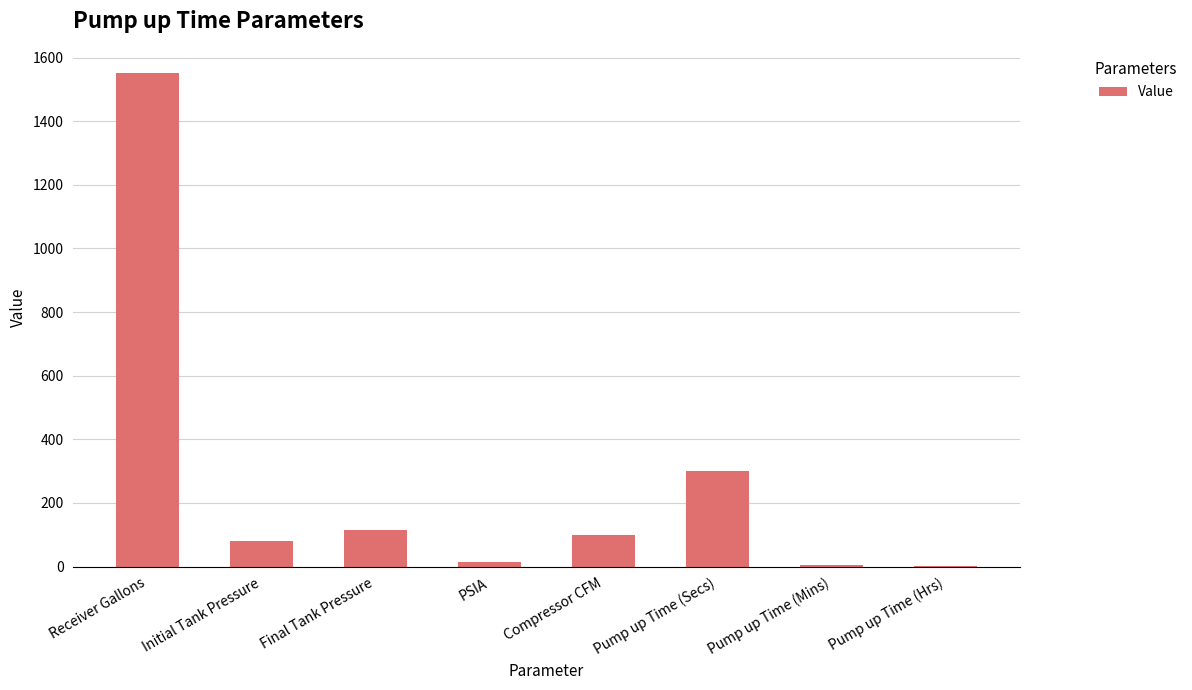

True or false: the data shows 2333.3 at Receiver Gallons.

False